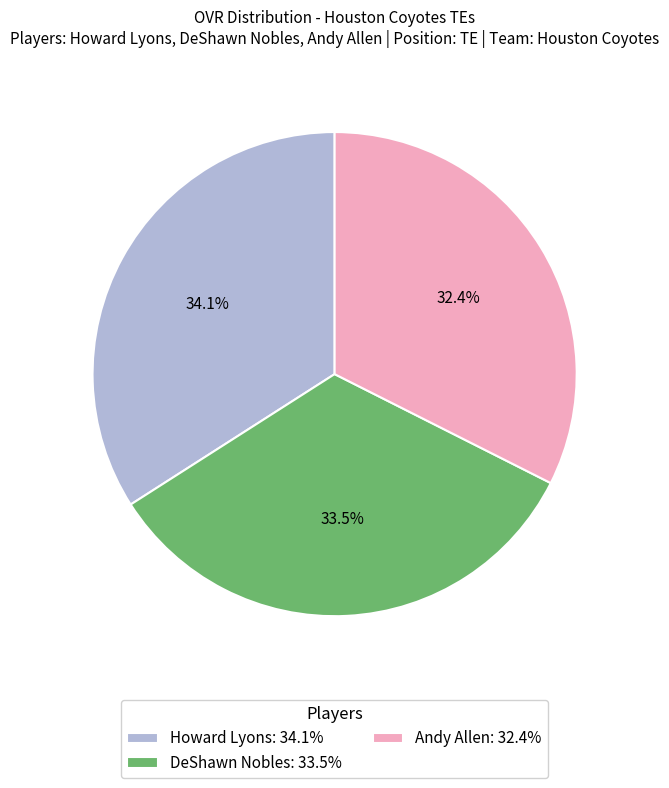

What portion of the pie excludes Howard Lyons: 34.1%?

65.9%